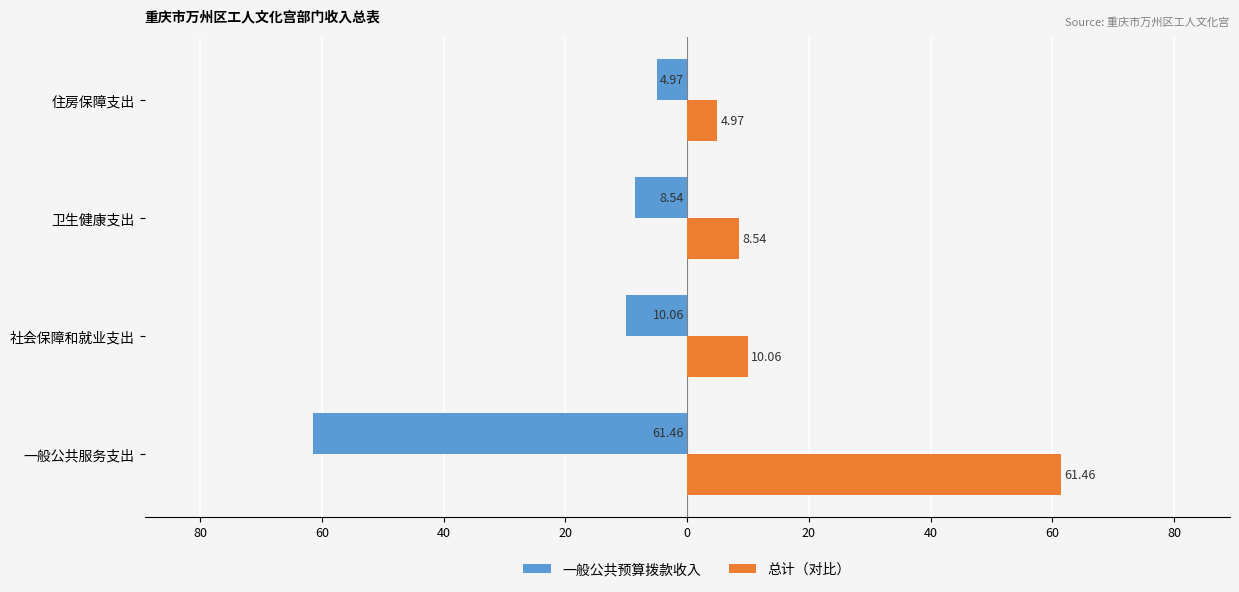

What are all the series names shown in the legend?

一般公共预算拨款收入, 总计（对比）